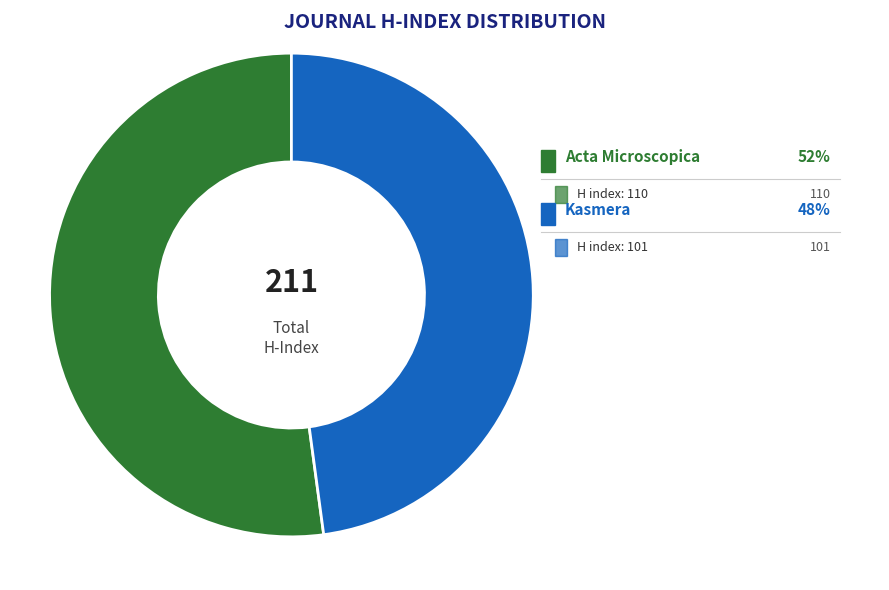

What is the largest slice in the pie chart?

Acta Microscopica